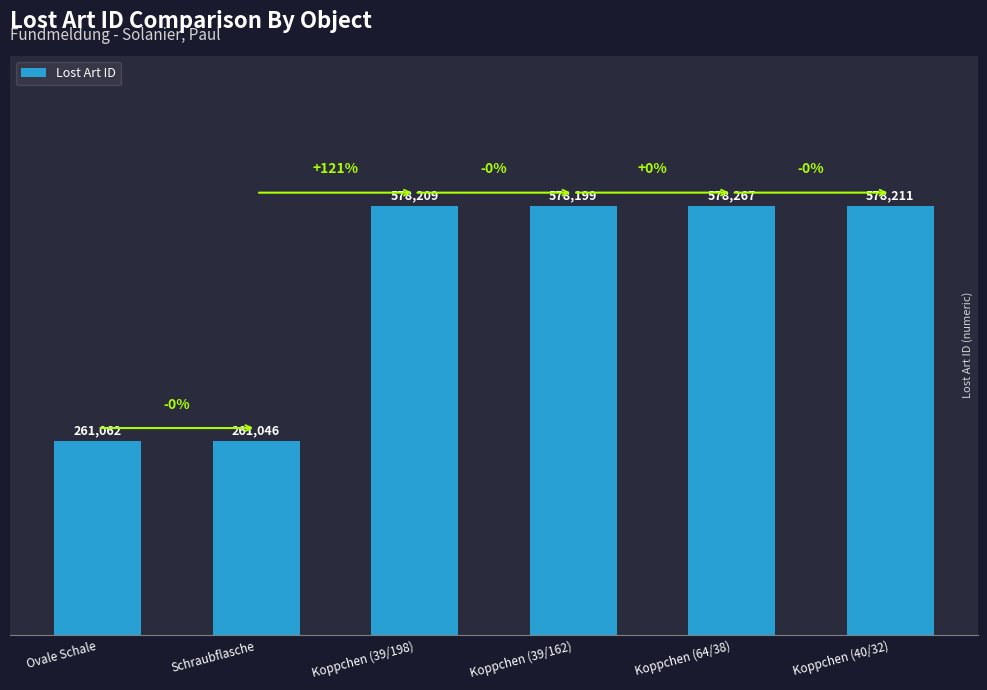

Where is the data nearest to the value 419656?

Koppchen (39/162)